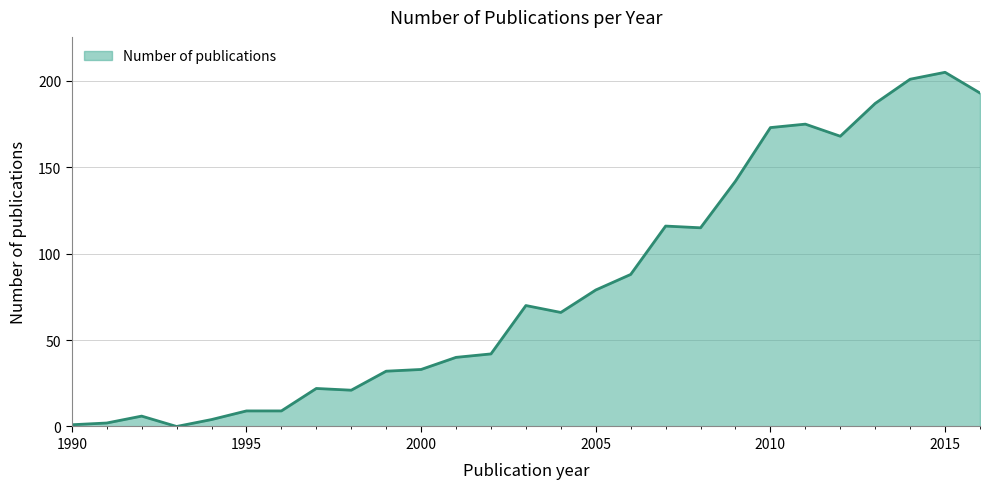

What is the maximum value shown in the chart?

205